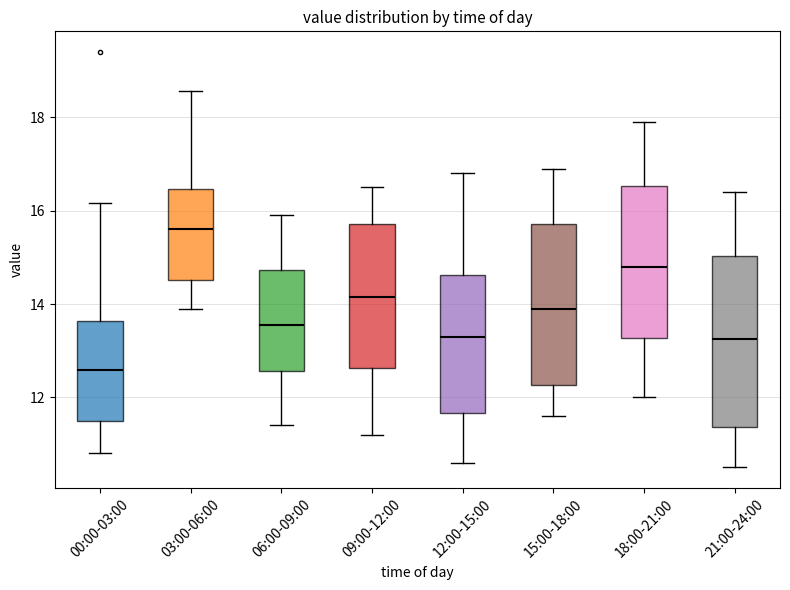

Where does the lower whisker of the box for 12:00-15:00 end on the y-axis? The values are not printed on the chart, so give them approximately, as read against the axis.

10.6